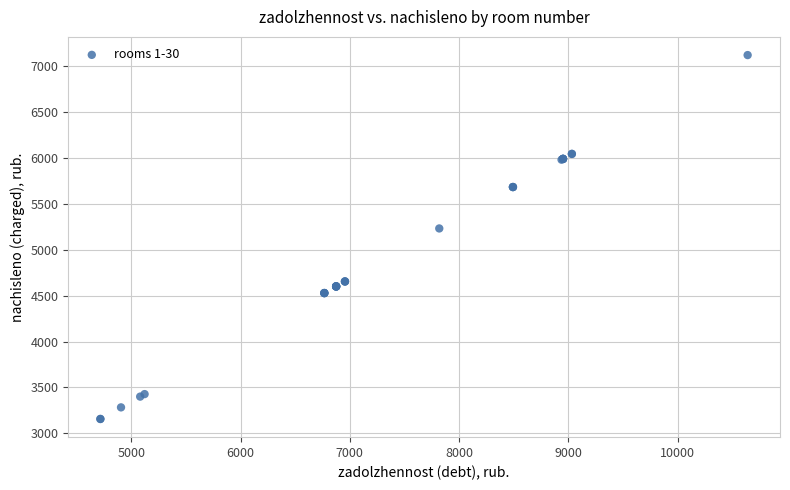

What Y value in the scatter plot is closest to 5138?

5231.6